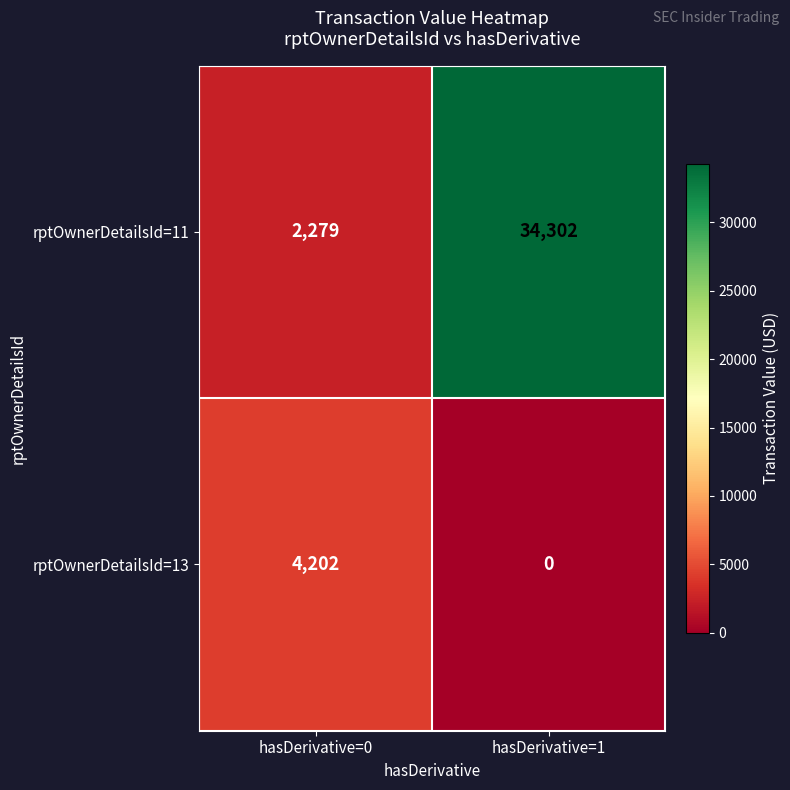

Which label corresponds to the smallest value in the chart?

hasDerivative=1